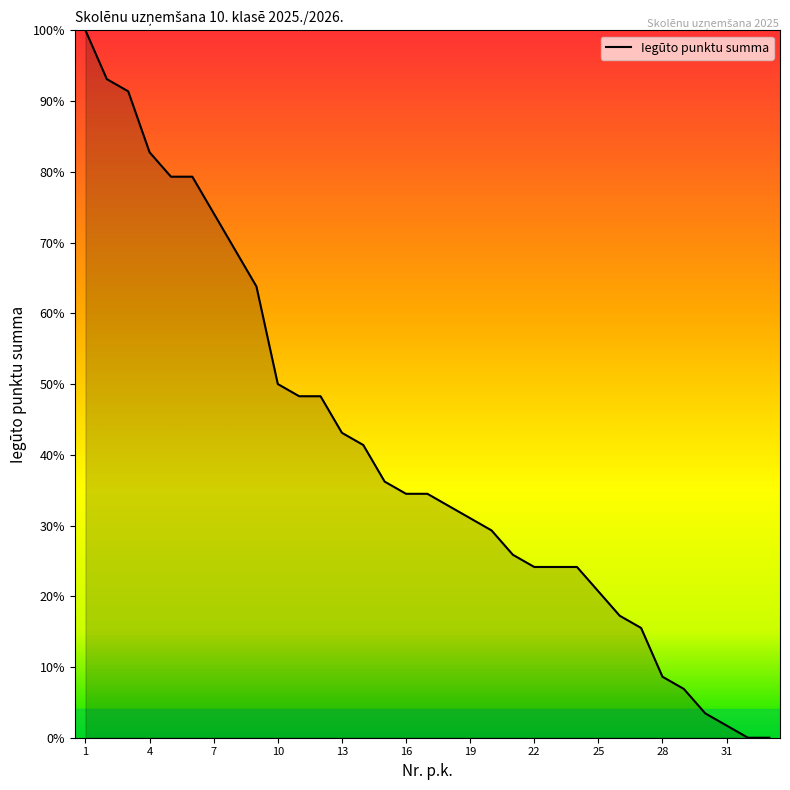

How many lines are shown in the chart?

1